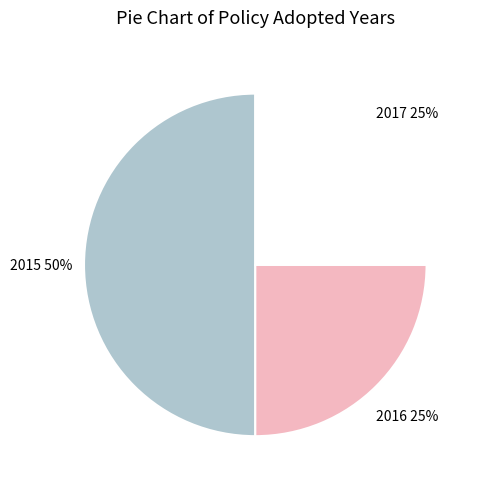

What is the ratio of the value at 2016 to the value at 2015?

0.5